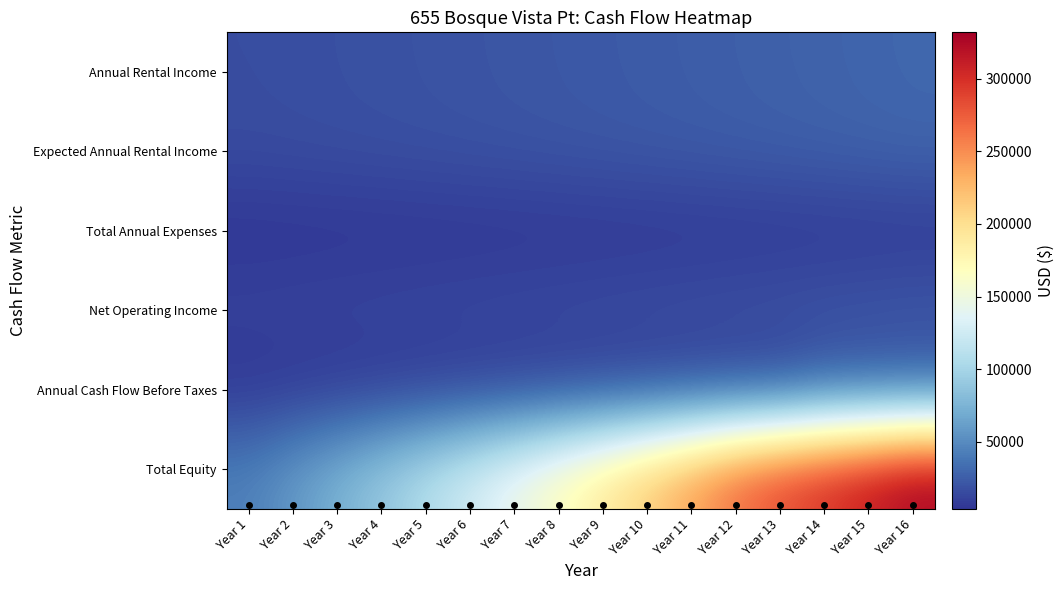

Count the number of categories in the chart.

16